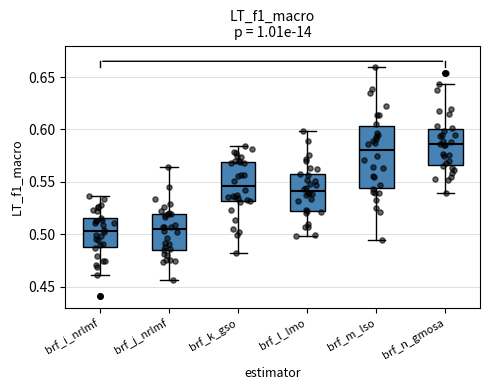

Reading left to right, read every box against the y-axis: the position of its median line, the range the box covers, and the ends of its whiskers. The values are not printed on the chart, so give them approximately, as read against the axis.

brf_i_nrlmf: median 0.505, box 0.490 to 0.515, whiskers 0.460 to 0.535
brf_j_nrlmf: median 0.505, box 0.485 to 0.520, whiskers 0.455 to 0.565
brf_k_gso: median 0.545, box 0.530 to 0.570, whiskers 0.485 to 0.585
brf_l_lmo: median 0.540, box 0.520 to 0.555, whiskers 0.500 to 0.600
brf_m_lso: median 0.580, box 0.545 to 0.605, whiskers 0.495 to 0.660
brf_n_gmosa: median 0.585, box 0.565 to 0.600, whiskers 0.540 to 0.645